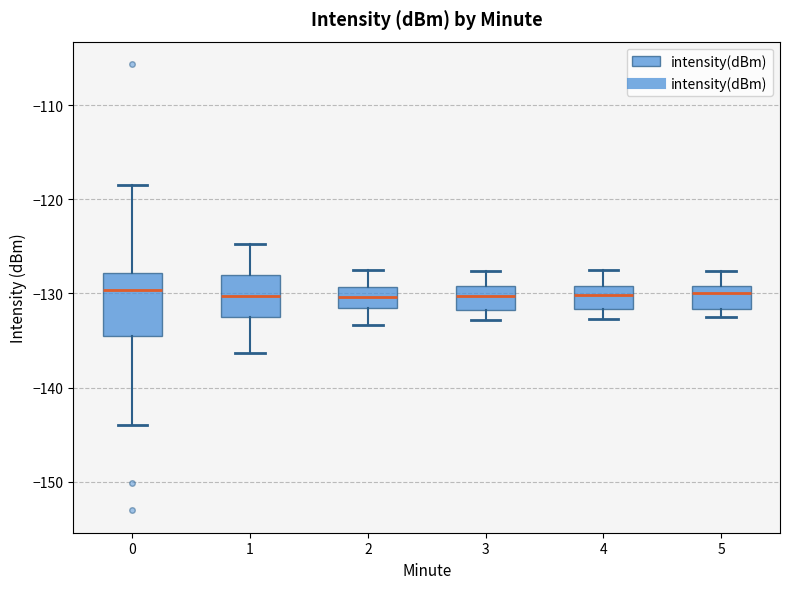

Which box is the tallest, from its lower edge to its upper edge?

0